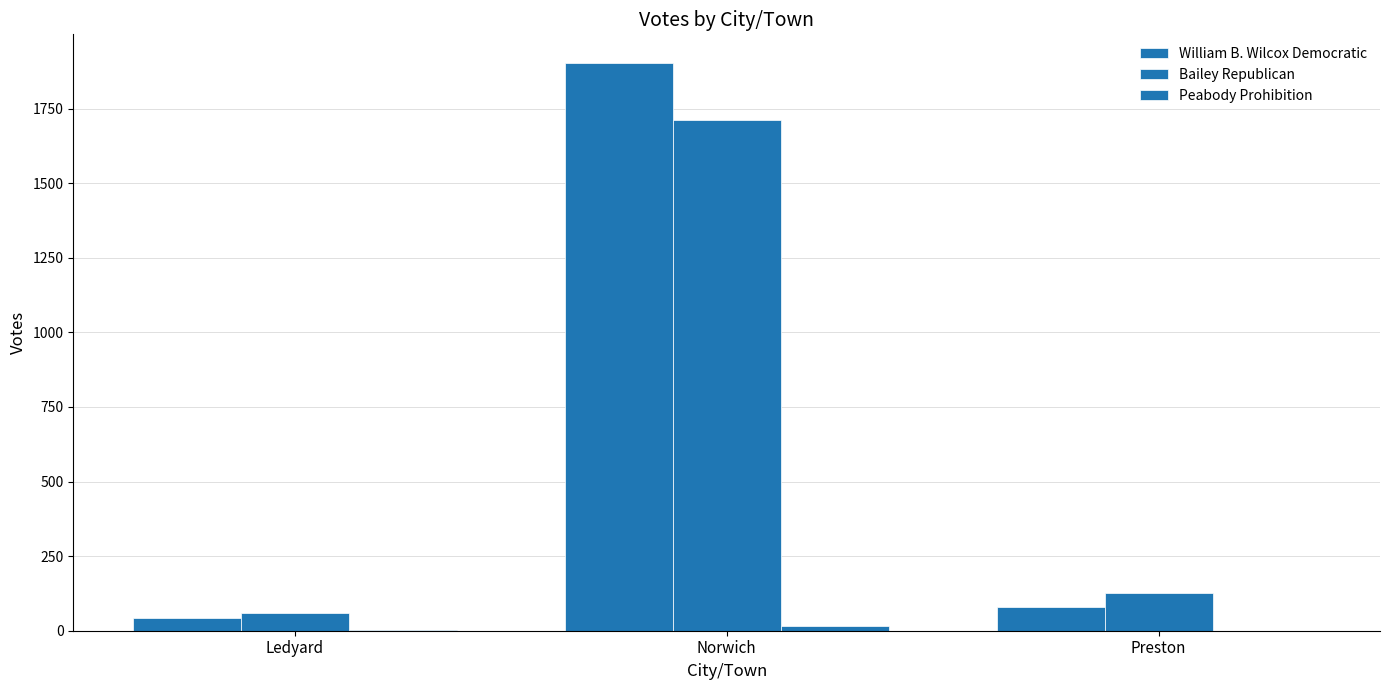

Which label corresponds to the smallest value in the chart?

Preston